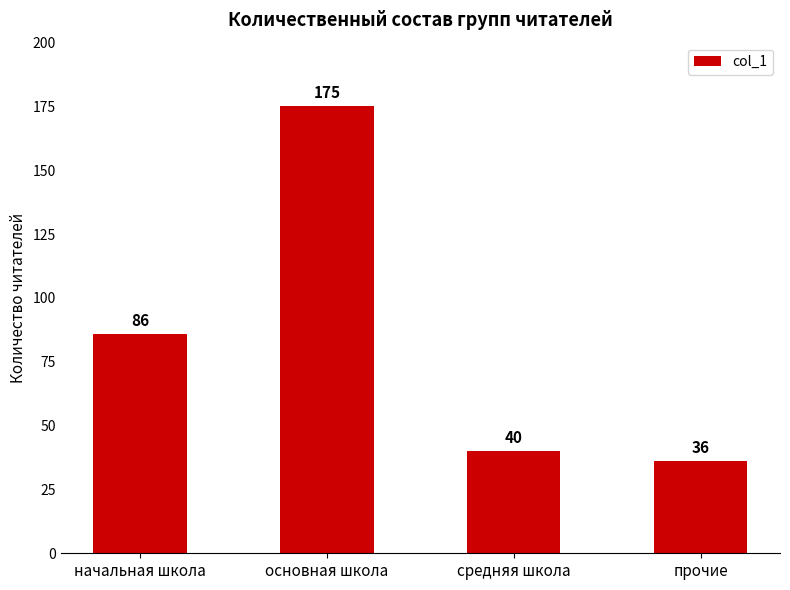

What is the label of the 1st bar from the left?

начальная школа